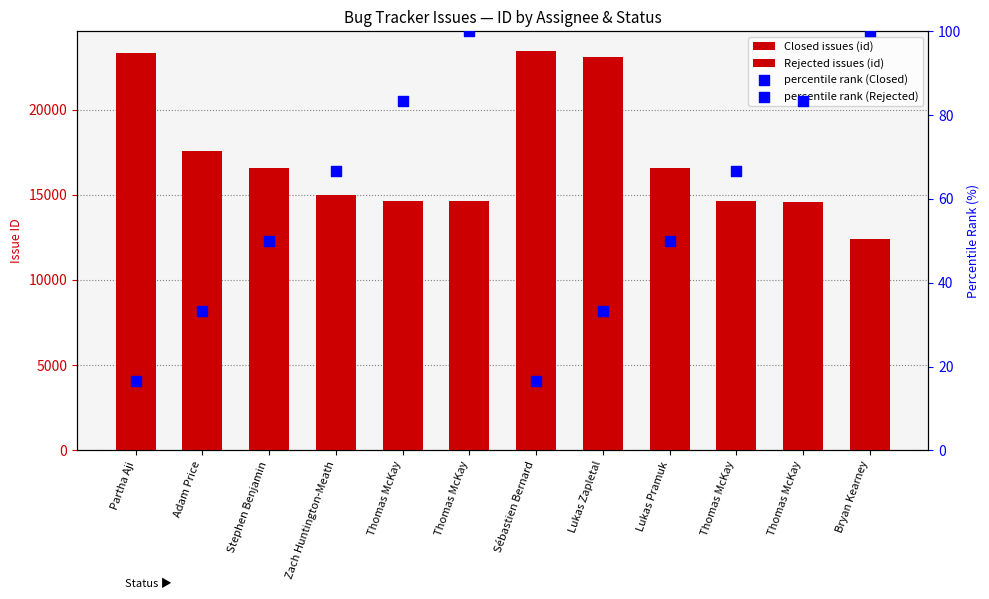

Which series reaches the minimum Y coordinate?

percentile rank (Closed)